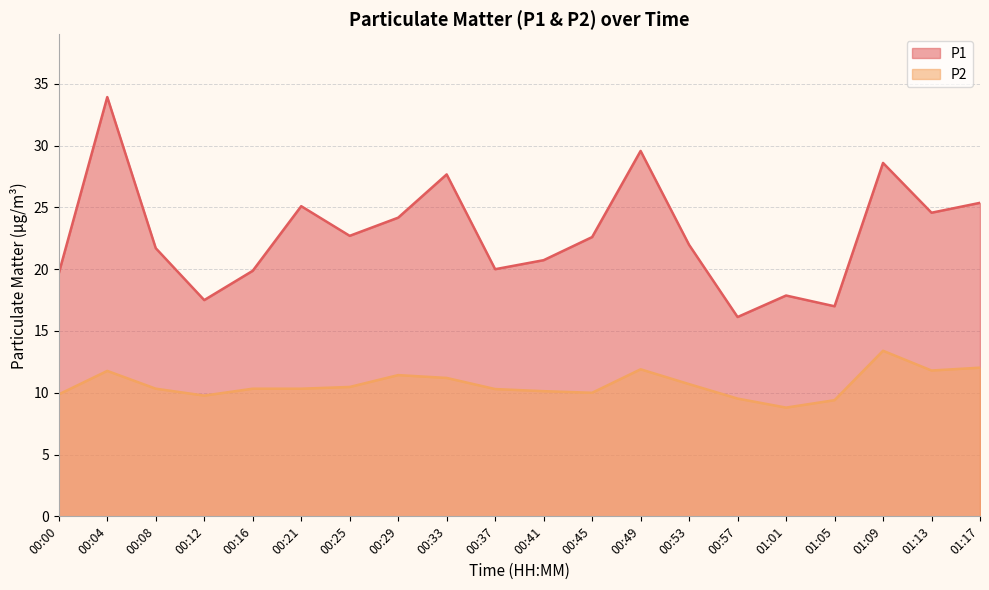

What is the difference between the P2 values at 00:00 and 00:33?

1.3